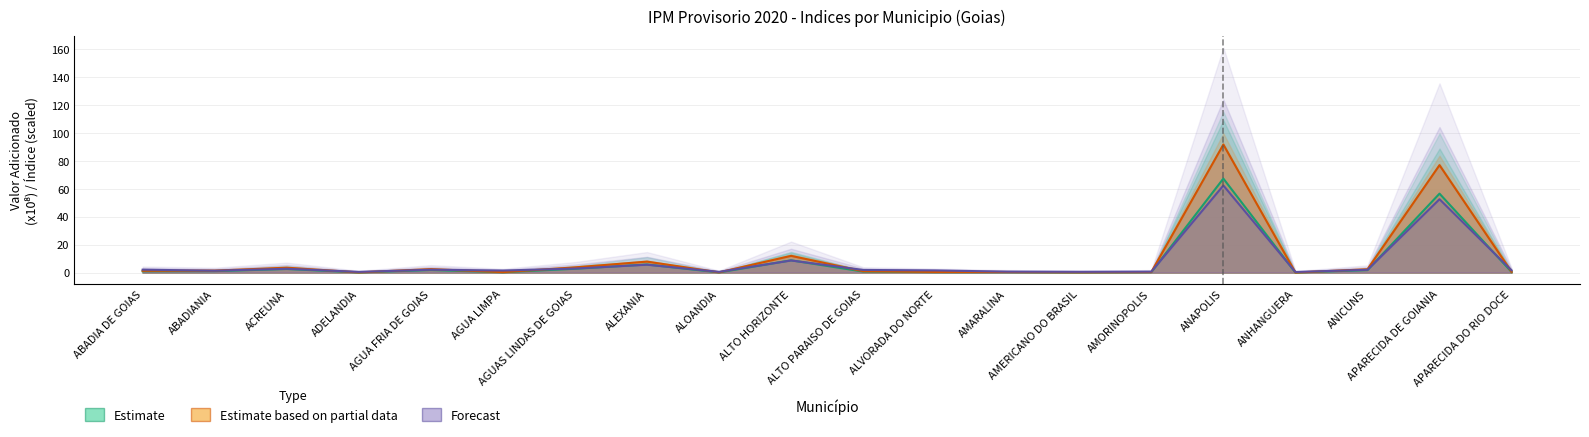

Is the value of Estimate at ALVORADA DO NORTE greater than the value of Forecast at ALTO PARAISO DE GOIAS?

No